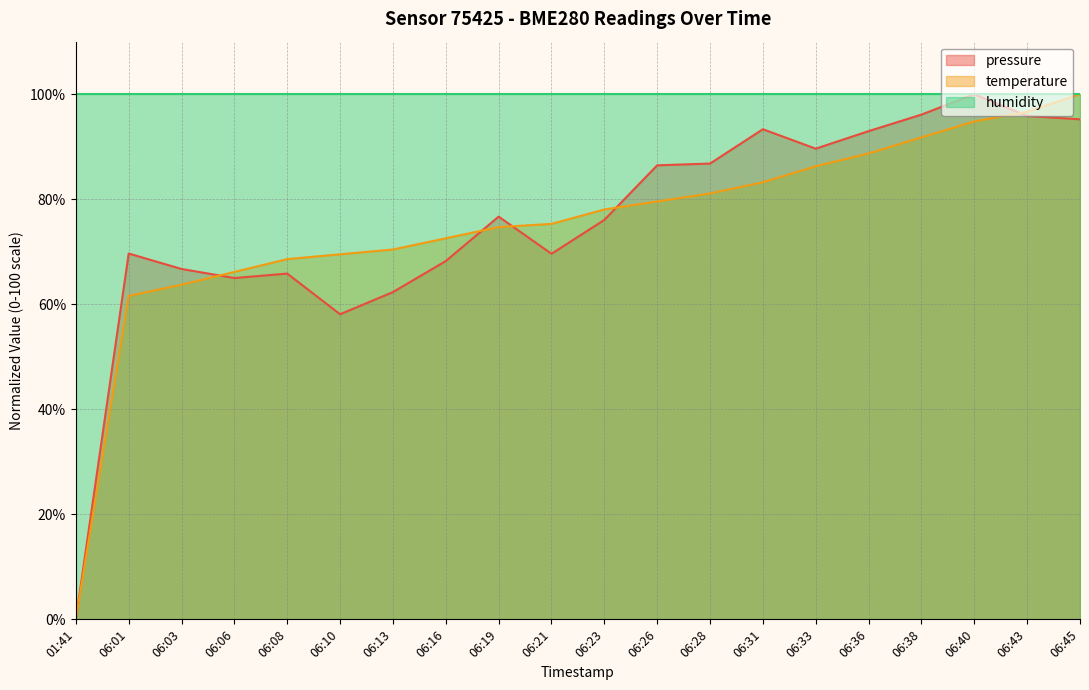

What is the sum of all pressure values?

1514.5